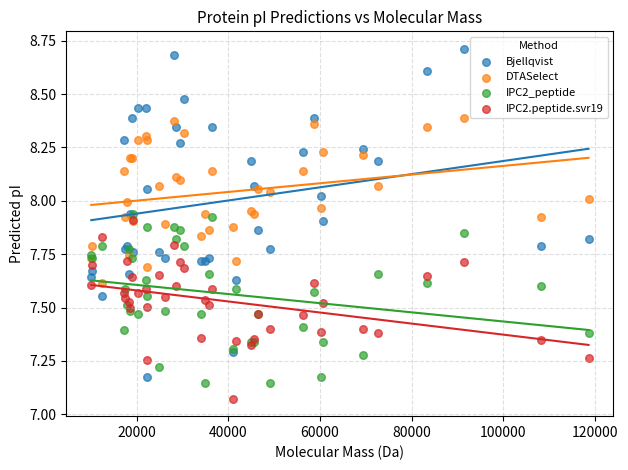

What are all the series names shown in the legend?

Bjellqvist, DTASelect, IPC2_peptide, IPC2.peptide.svr19